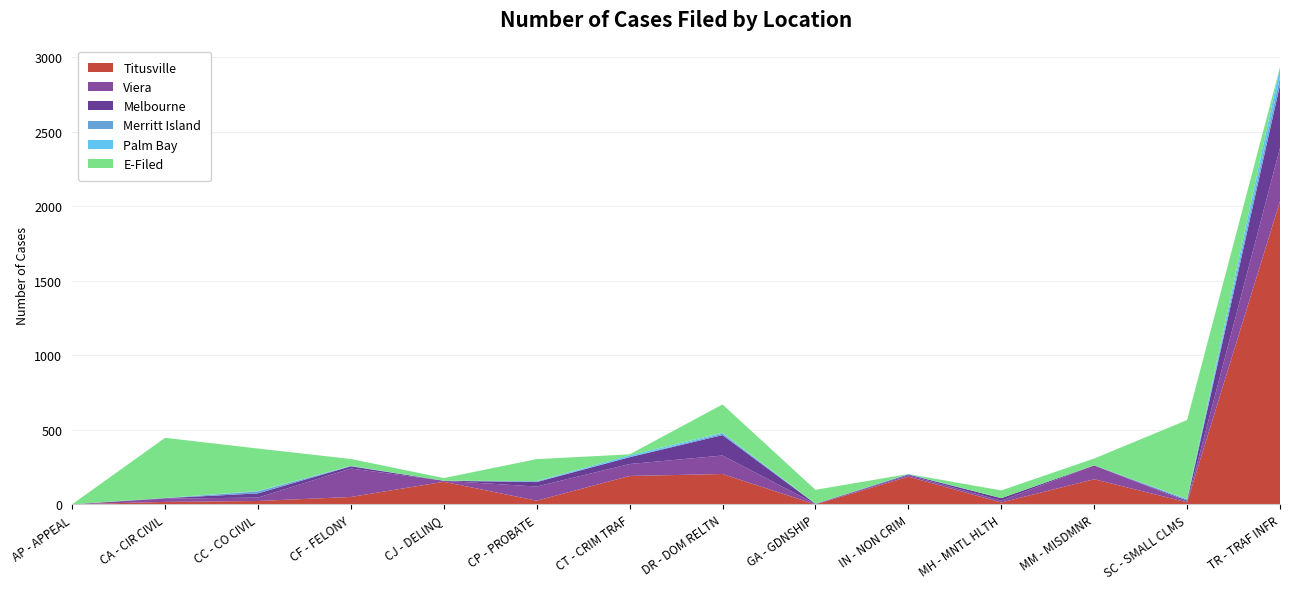

Reading left to right, list all the values displayed in this chart.

Titusville: 1	17	23	50	152	25	191	204	0	186	13	169	14	2034
Viera: 0	22	23	191	7	95	80	124	3	10	12	93	4	358
Melbourne: 0	3	28	15	0	30	46	137	1	5	17	0	8	423
Merritt Island: 0	1	13	1	0	5	0	10	1	0	0	0	8	50
Palm Bay: 0	0	3	2	0	2	12	6	0	3	0	0	3	68
E-Filed: 0	404	285	46	18	147	7	190	93	0	52	46	529	0